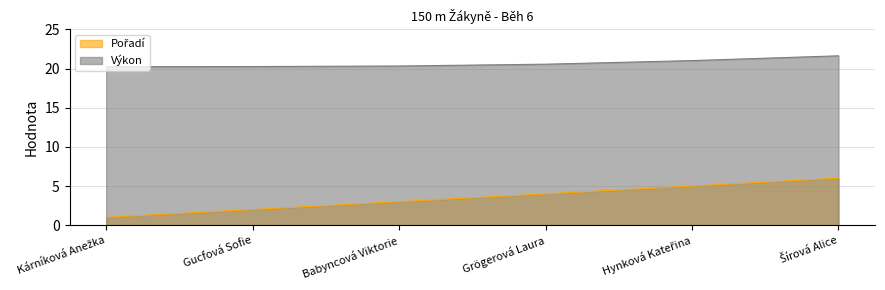

True or false: Výkon has more than 1 interior local peaks.

False